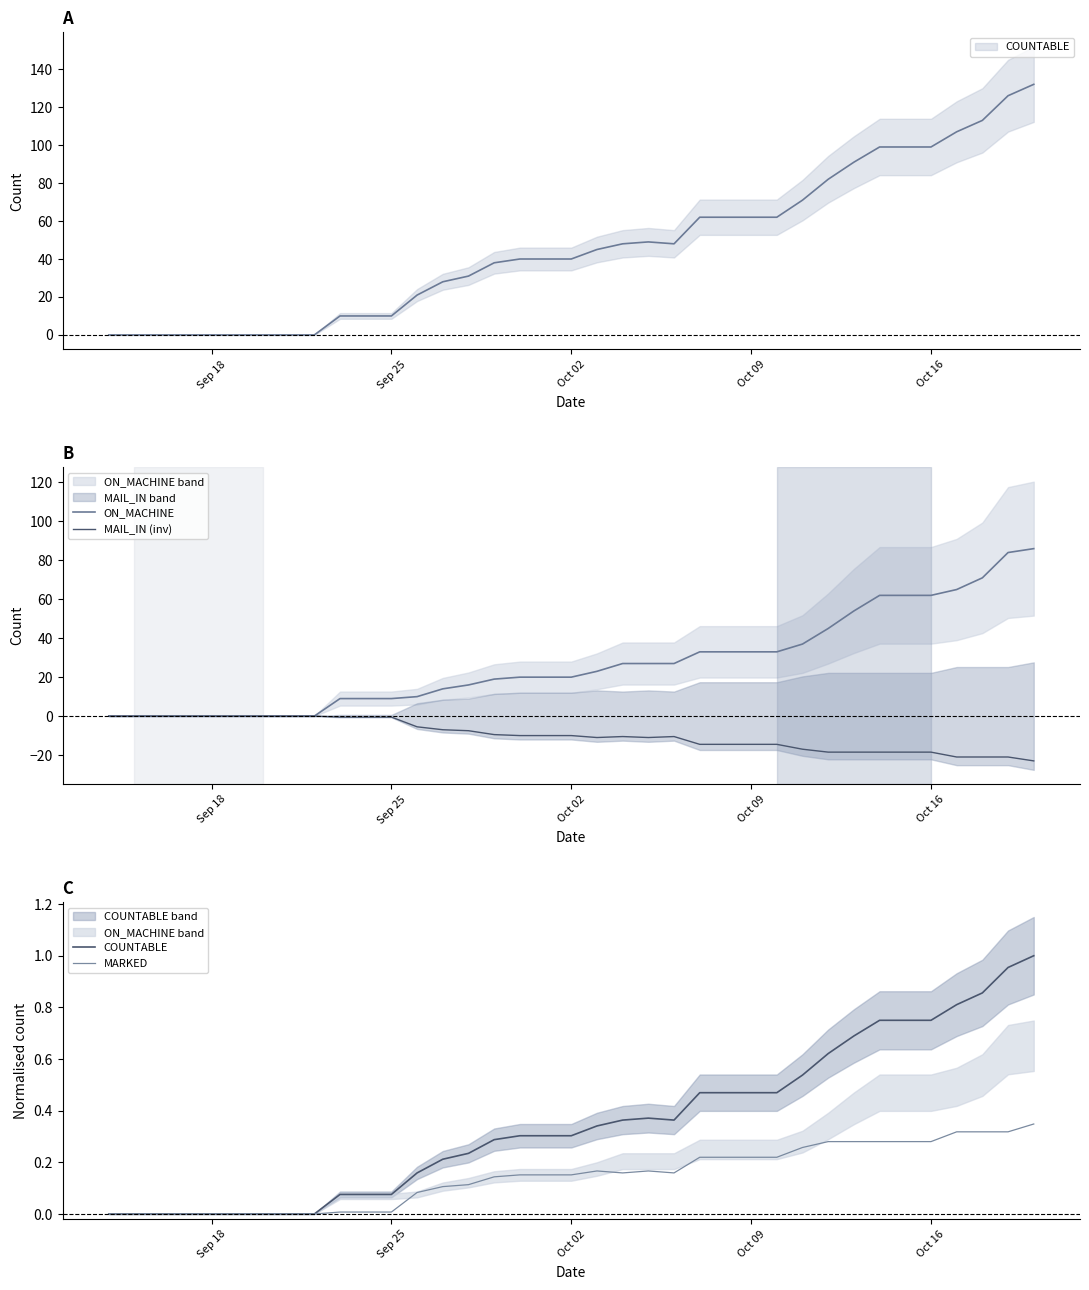

Which category has the lowest value in the ON_MACHINE series?

Sep 18